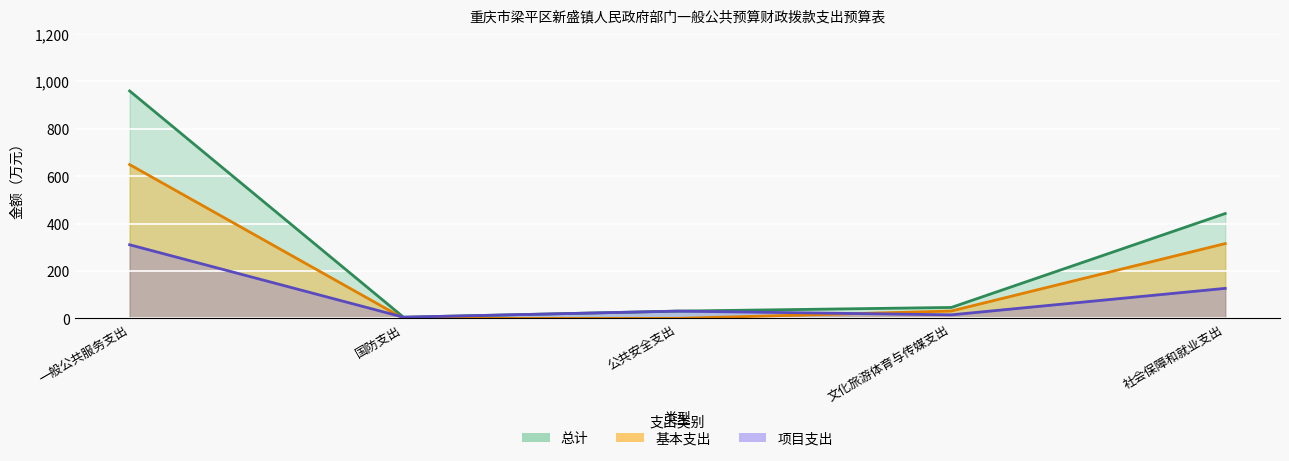

Count the number of categories in the chart.

5